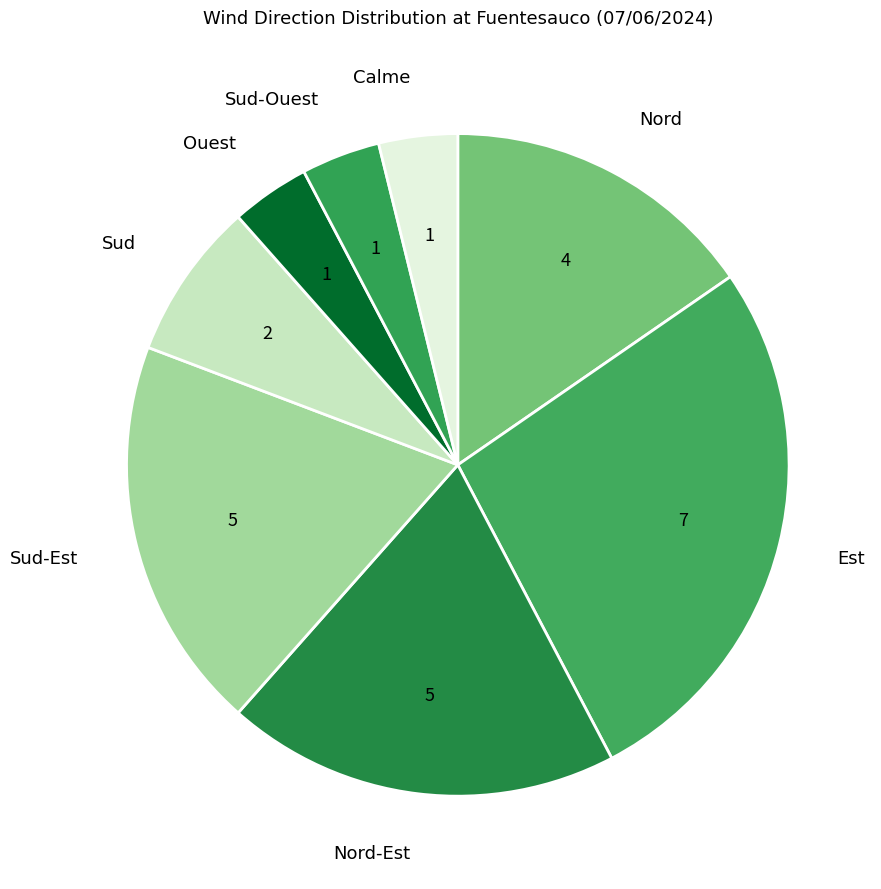

The Ouest slice represents 4% of the pie. True or false?

True